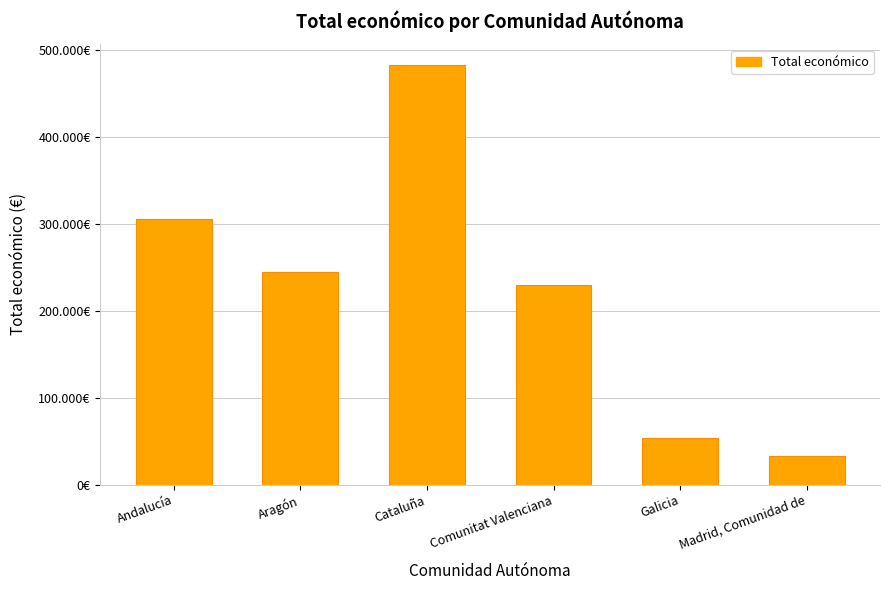

Rank the categories by value from lowest to highest.

Madrid, Comunidad de, Galicia, Comunitat Valenciana, Aragón, Andalucía, Cataluña